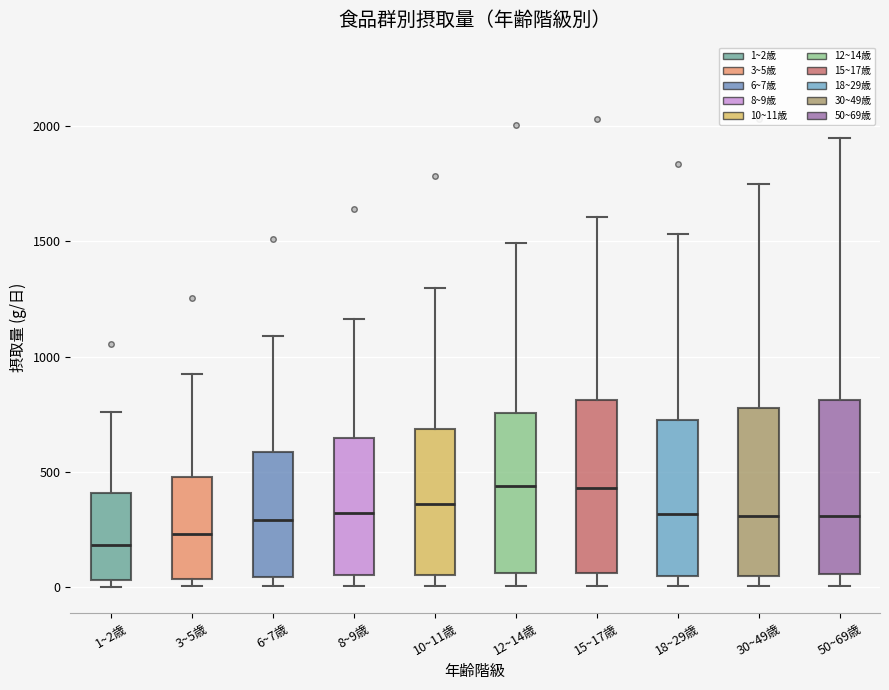

Reading left to right, read every box against the y-axis: the position of its median line, the range the box covers, and the ends of its whiskers. The values are not printed on the chart, so give them approximately, as read against the axis.

1~2歳: median 200, box 50 to 400, whiskers 0 to 750
3~5歳: median 250, box 50 to 500, whiskers 0 to 900
6~7歳: median 300, box 50 to 600, whiskers 0 to 1100
8~9歳: median 300, box 50 to 650, whiskers 0 to 1150
10~11歳: median 350, box 50 to 700, whiskers 0 to 1300
12~14歳: median 450, box 50 to 750, whiskers 0 to 1500
15~17歳: median 450, box 50 to 800, whiskers 0 to 1600
18~29歳: median 300, box 50 to 750, whiskers 0 to 1550
30~49歳: median 300, box 50 to 800, whiskers 0 to 1750
50~69歳: median 300, box 50 to 800, whiskers 0 to 1950